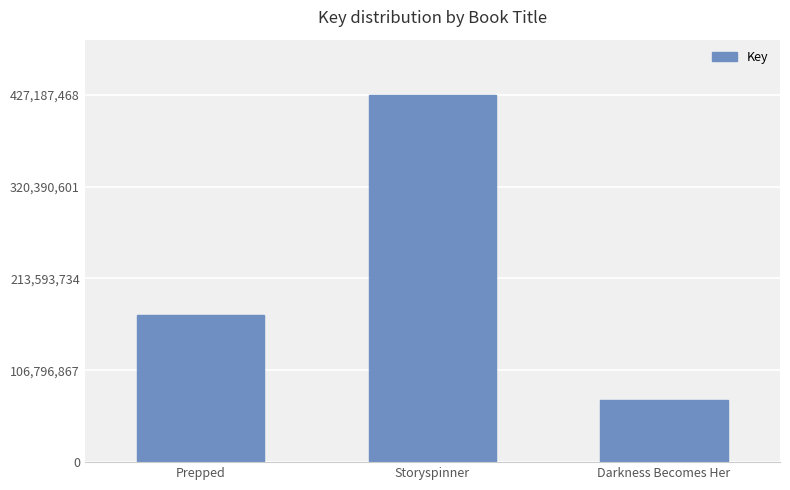

The value at Darkness Becomes Her is 47037388. True or false?

False